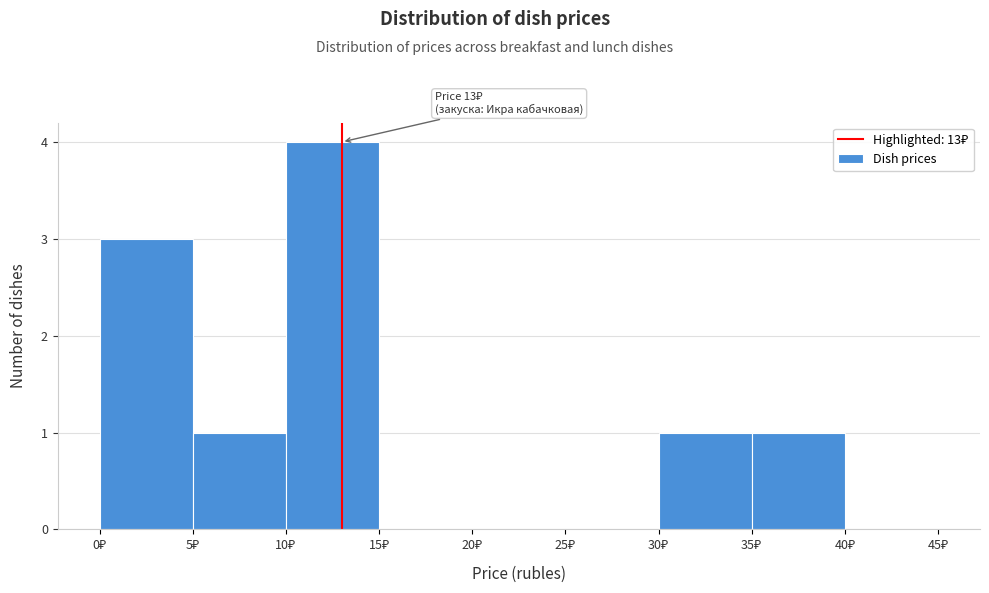

Over which range of the x-axis is the bar tallest?

10 to 15